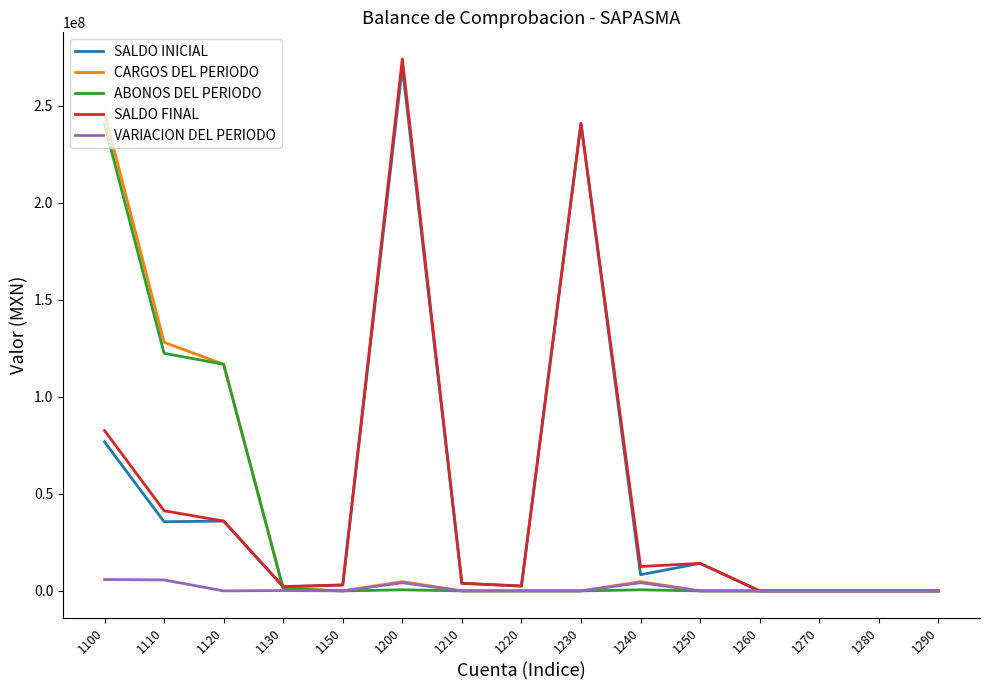

Where does the SALDO FINAL series first go above 3927618?

1100